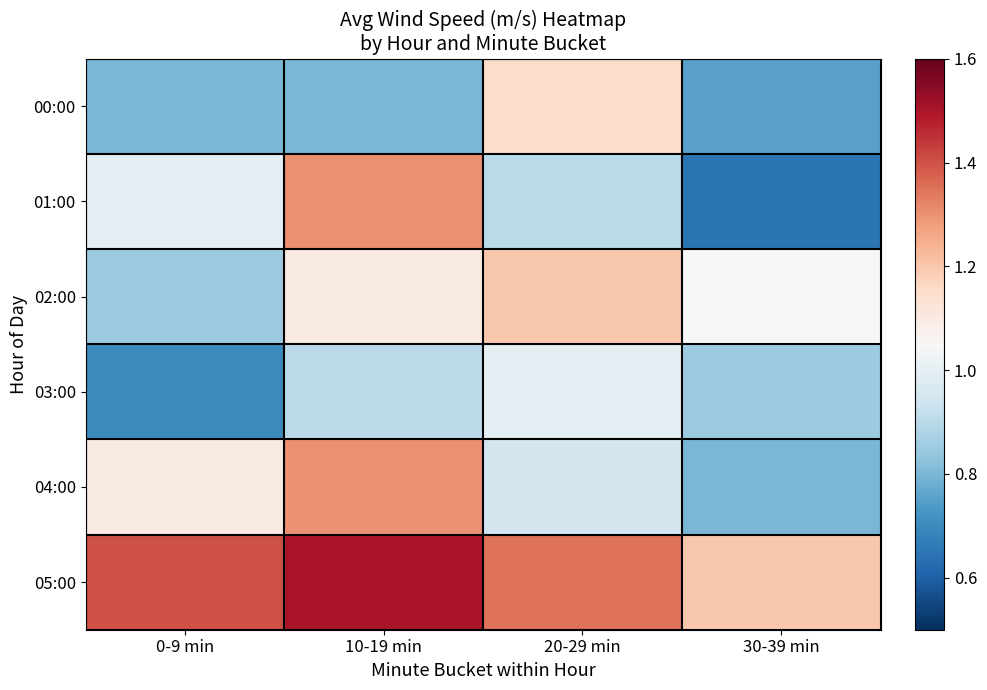

What is the total value across all series at 10-19 min?

6.9